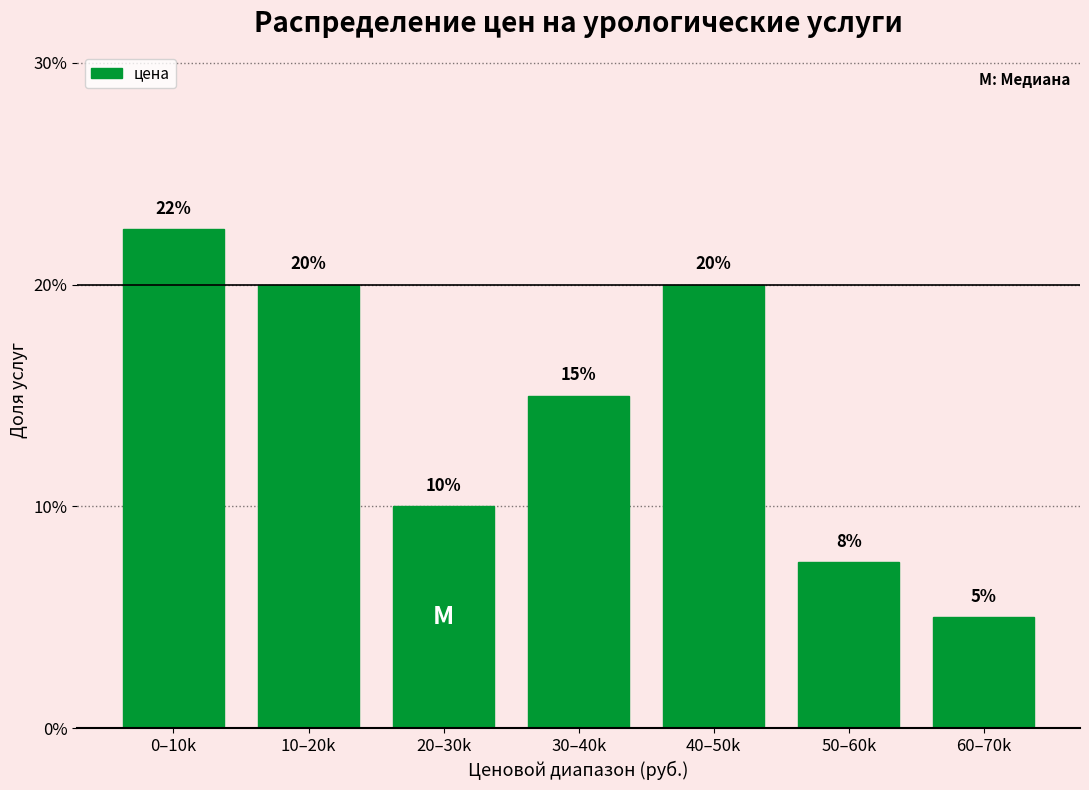

What is the minimum value shown in the chart?

5.0